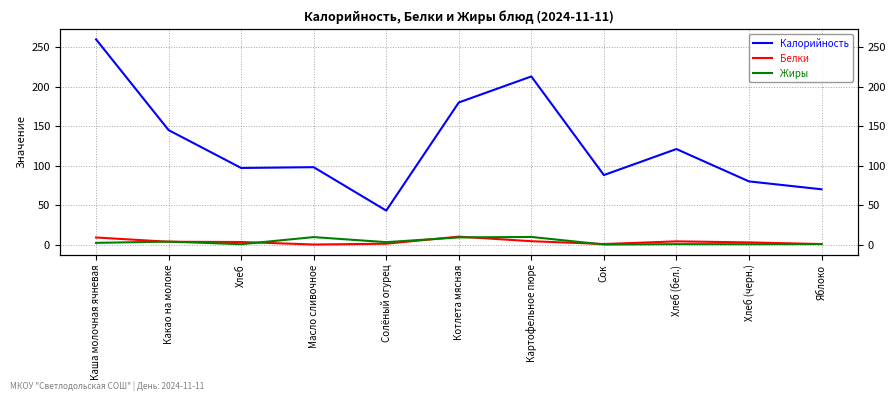

How many positive values does the Жиры series have?

10